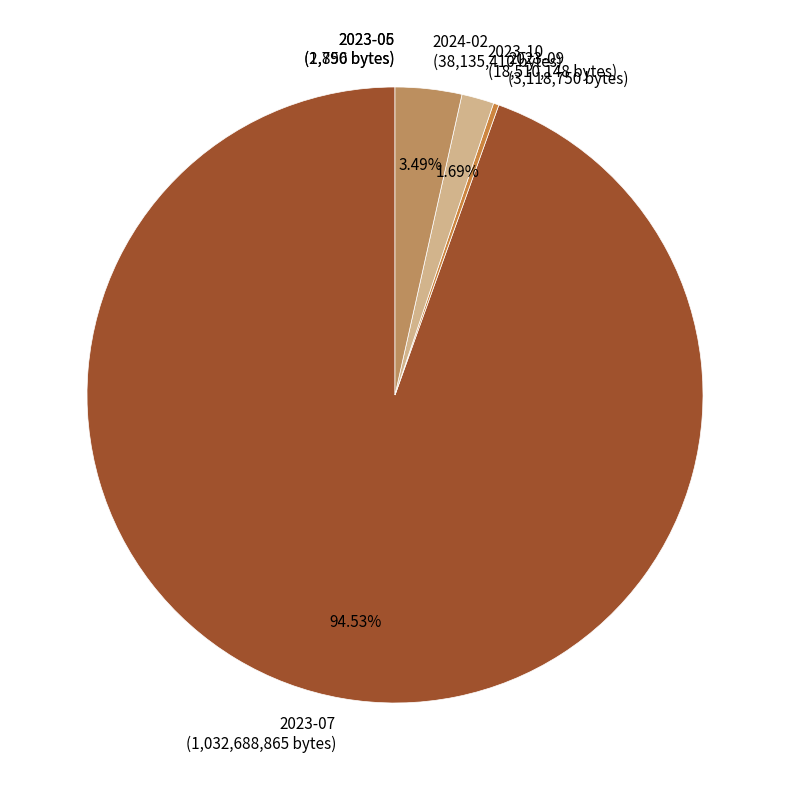

Which has a higher value, 2023-07 or 2024-02?

2023-07